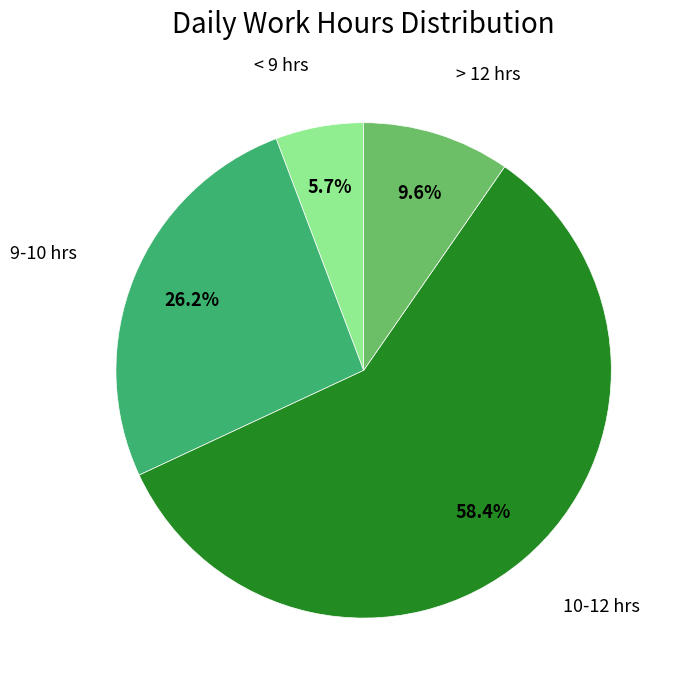

Is there any slice that represents more than half of the pie?

Yes